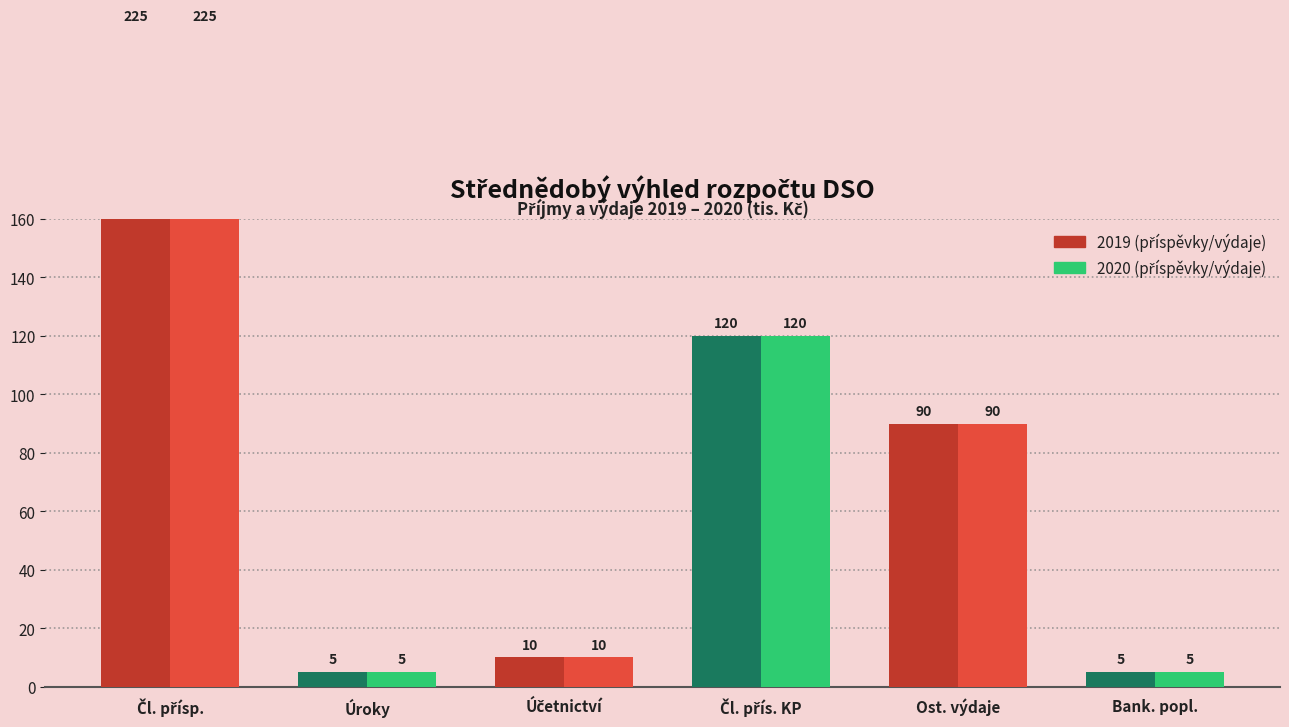

Where does the 2020 series first go above 90?

Čl. přísp.